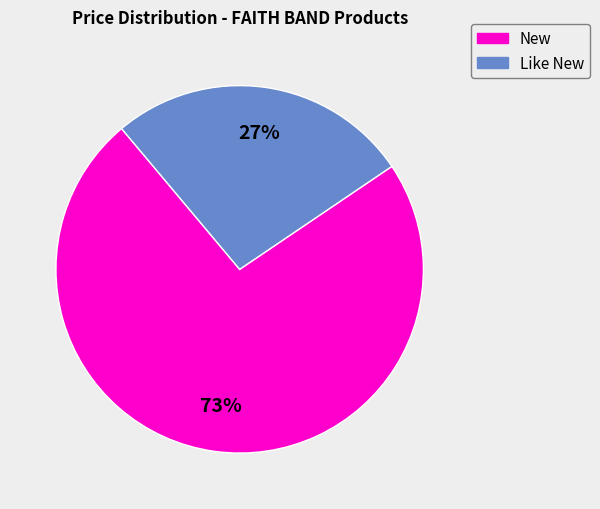

Does any single category account for the majority?

Yes